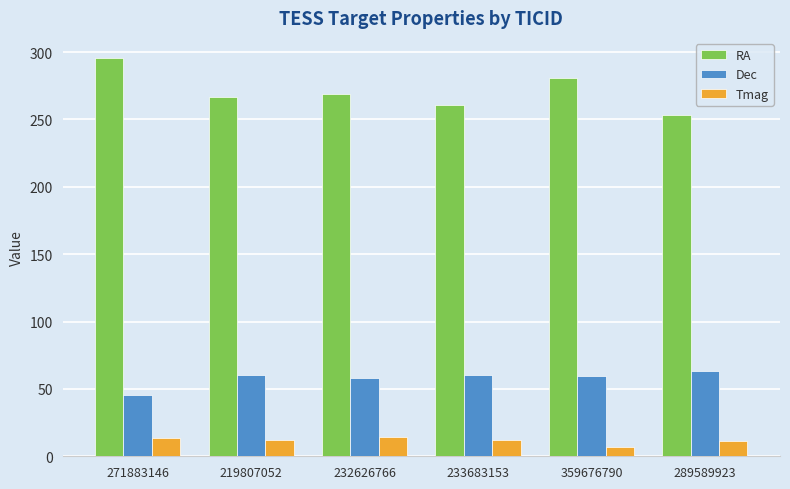

Rank the series by their maximum value, from lowest to highest.

Tmag, Dec, RA